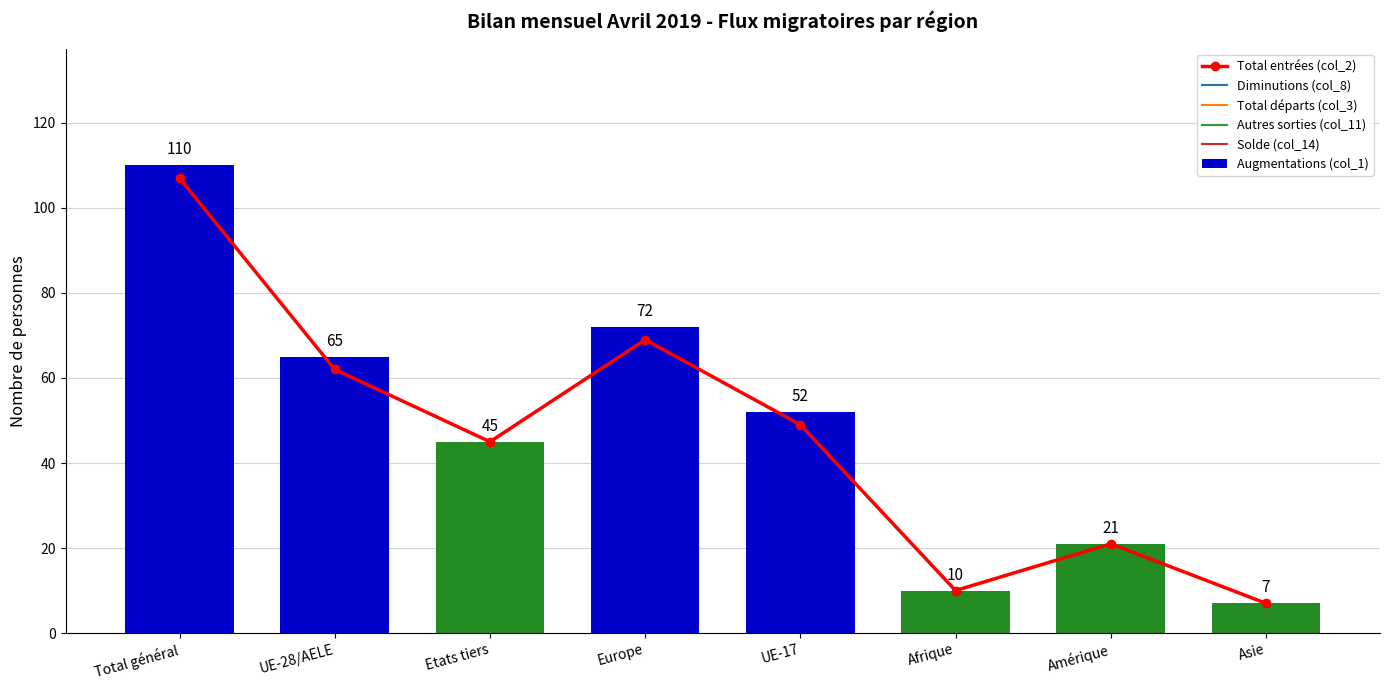

Reading right to left, transcribe all the data shown in this chart.

Total entrées (col_2): Asie=7	Amérique=21	Afrique=10	UE-17=49	Europe=69	Etats tiers=45	UE-28/AELE=62	Total général=107
Augmentations (col_1): Asie=7	Amérique=21	Afrique=10	UE-17=52	Europe=72	Etats tiers=45	UE-28/AELE=65	Total général=110